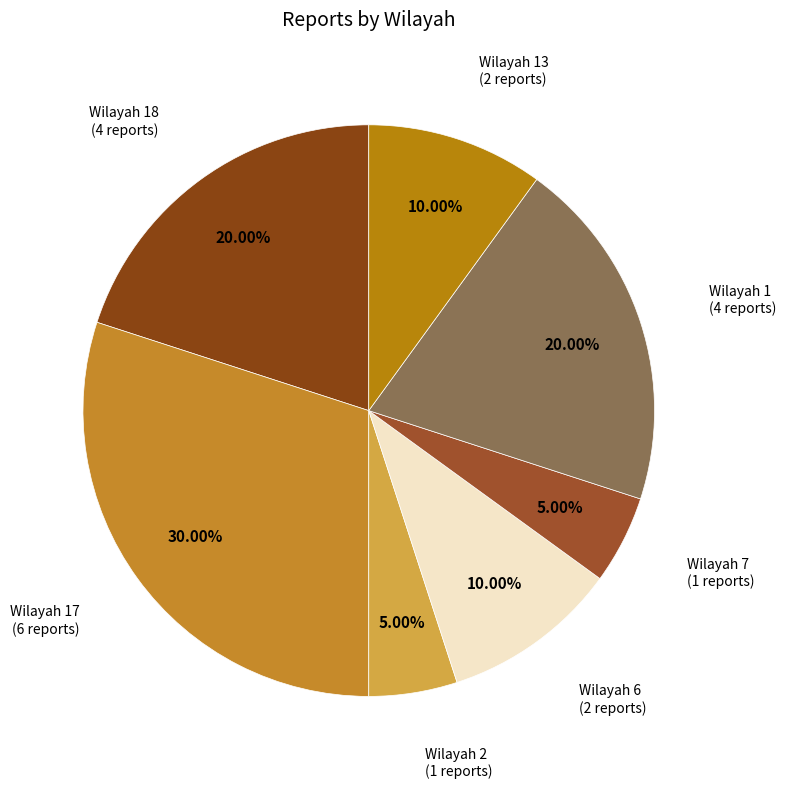

Is the sum of Wilayah 1 and Wilayah 2 greater than half?

No